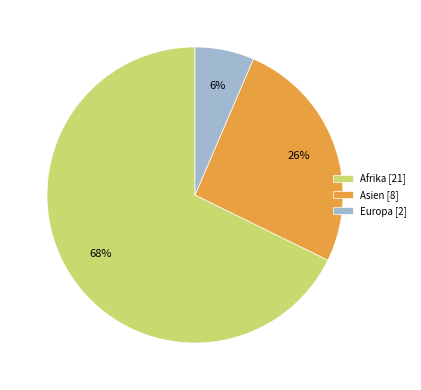

Is Afrika [21] the majority of the pie?

Yes